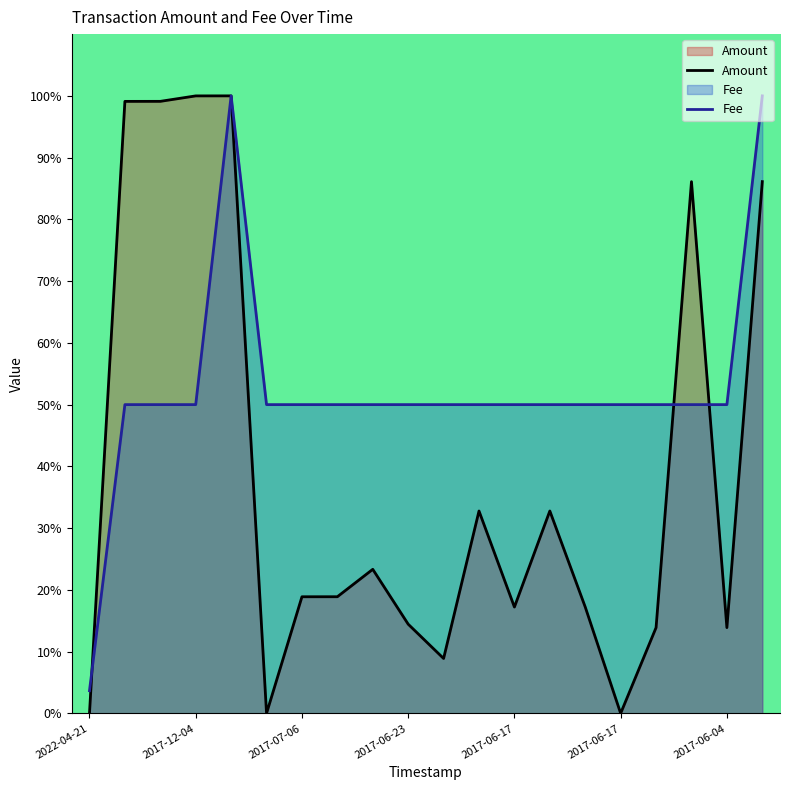

Is the value of Amount at 12 greater than the value of Fee at 13?

No